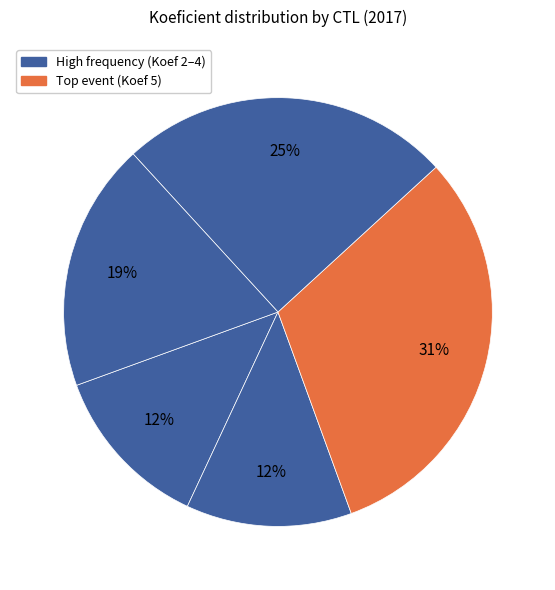

Count the number of slices in the pie.

5